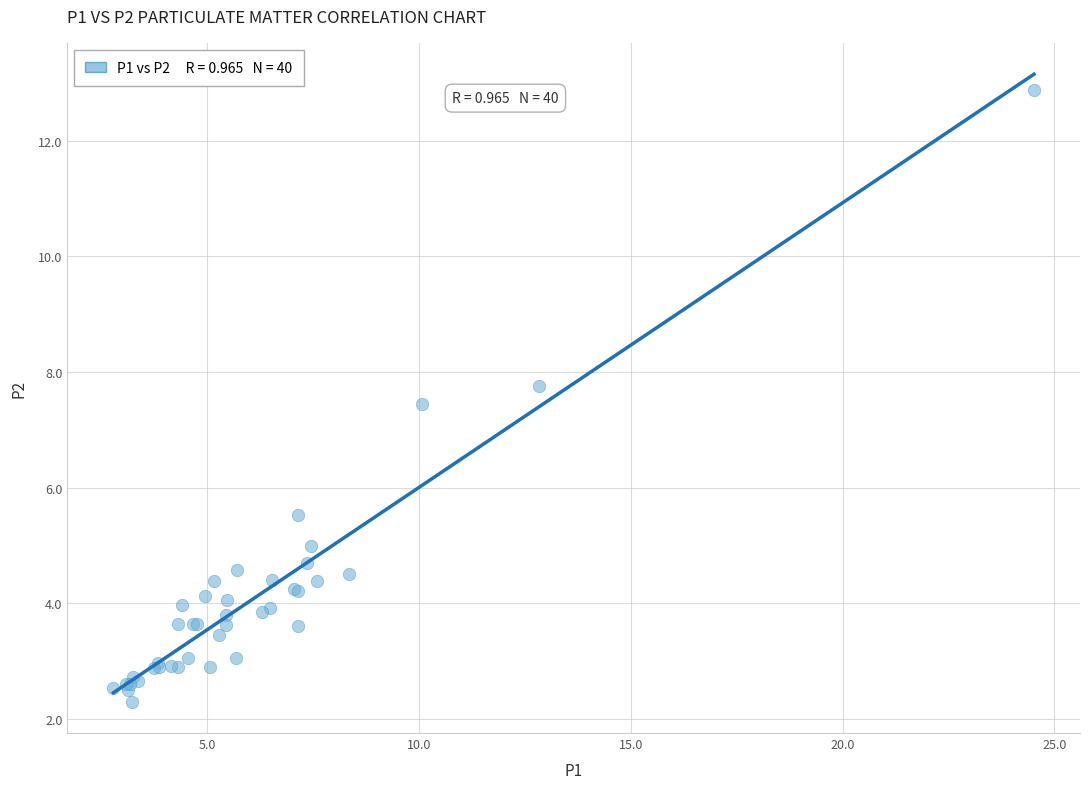

What Y value in the scatter plot is closest to 7?

7.5